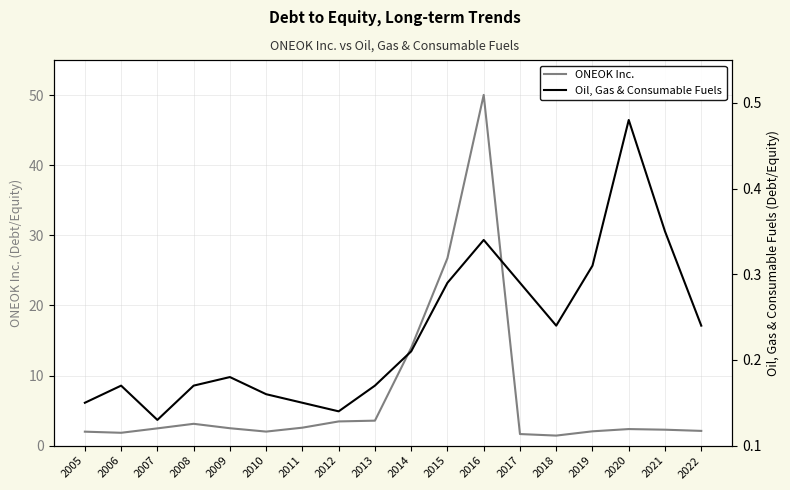

Between 2007 and 2019, which is larger?

2007